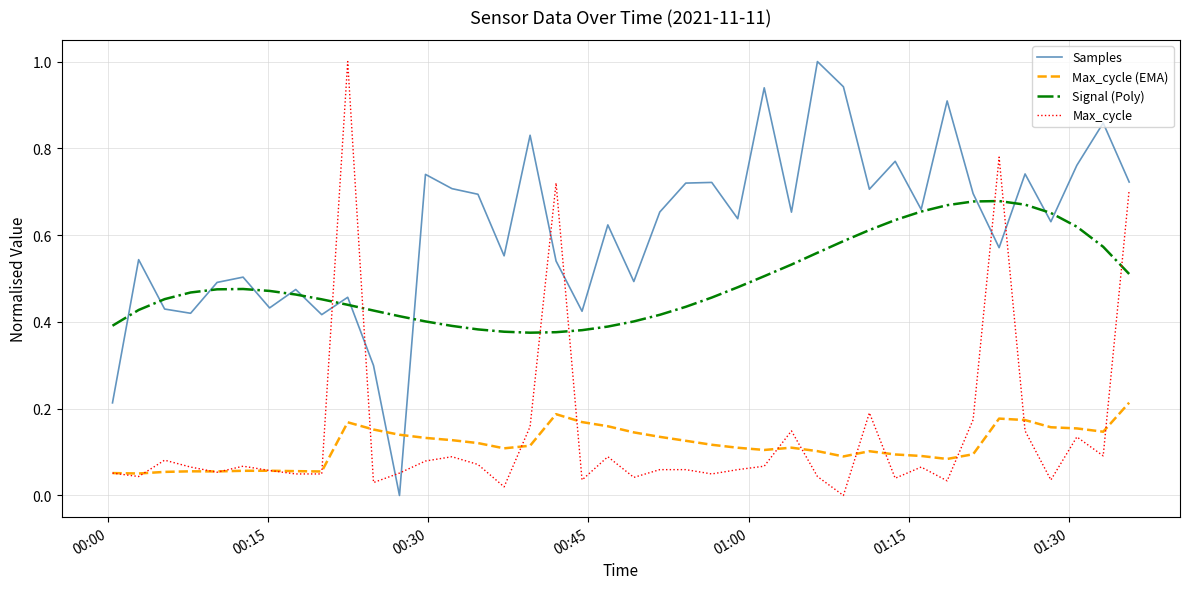

Which series has the largest total across all categories?

Samples